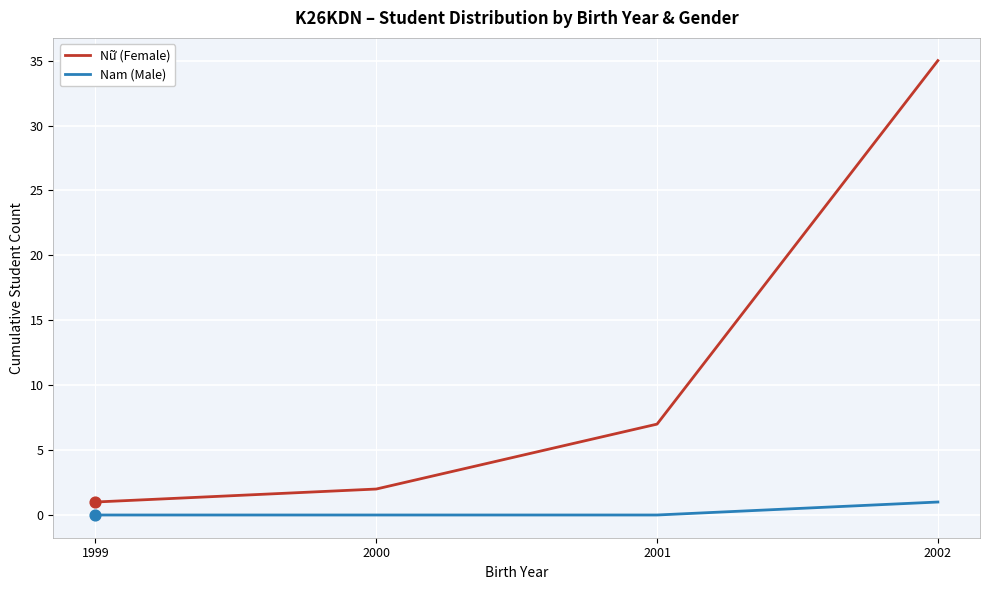

At which category is the sum across all series the highest?

2002